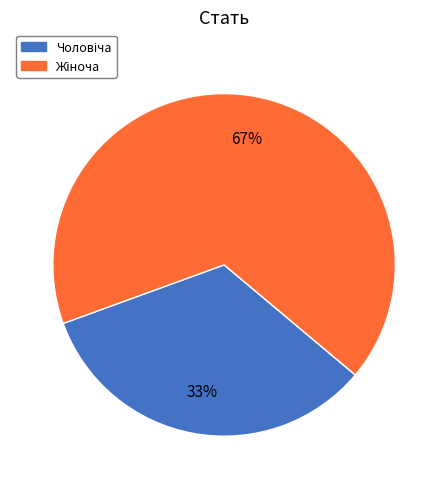

Is there any slice that represents more than half of the pie?

Yes